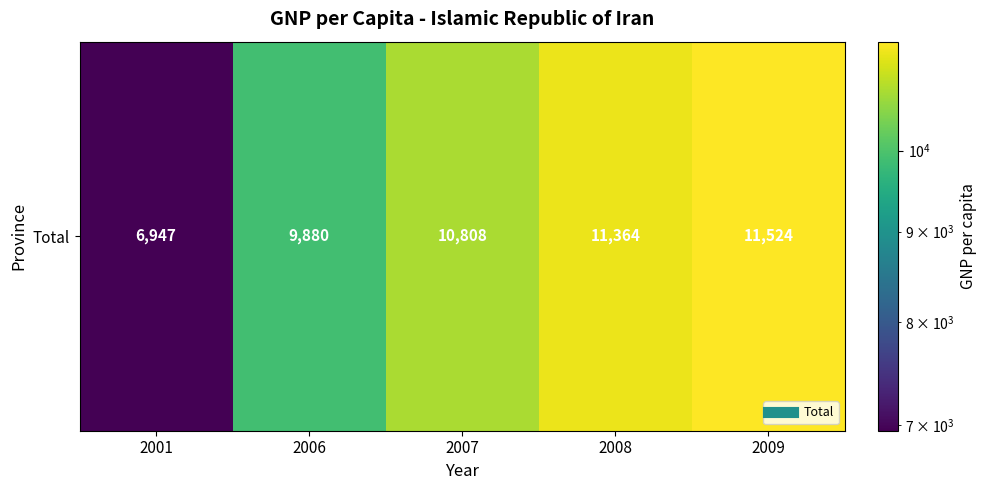

What is the difference between the maximum and minimum values?

4577